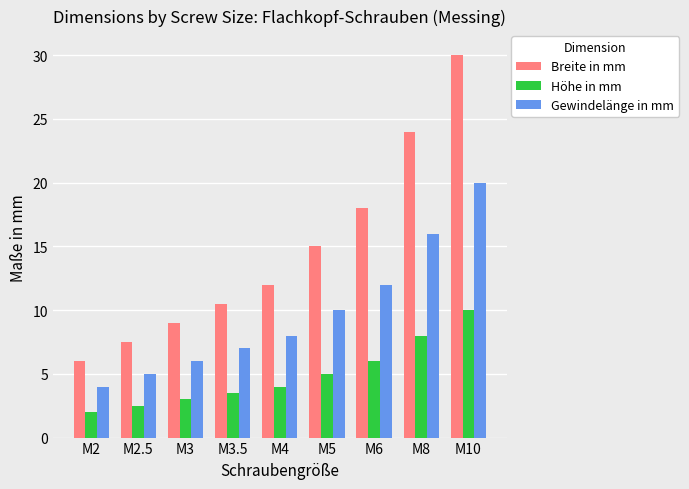

Reading right to left, transcribe all the data shown in this chart.

Breite in mm: 30.0	24.0	18.0	15.0	12.0	10.5	9.0	7.5	6.0
Höhe in mm: 10.0	8.0	6.0	5.0	4.0	3.5	3.0	2.5	2.0
Gewindelänge in mm: 20.0	16.0	12.0	10.0	8.0	7.0	6.0	5.0	4.0